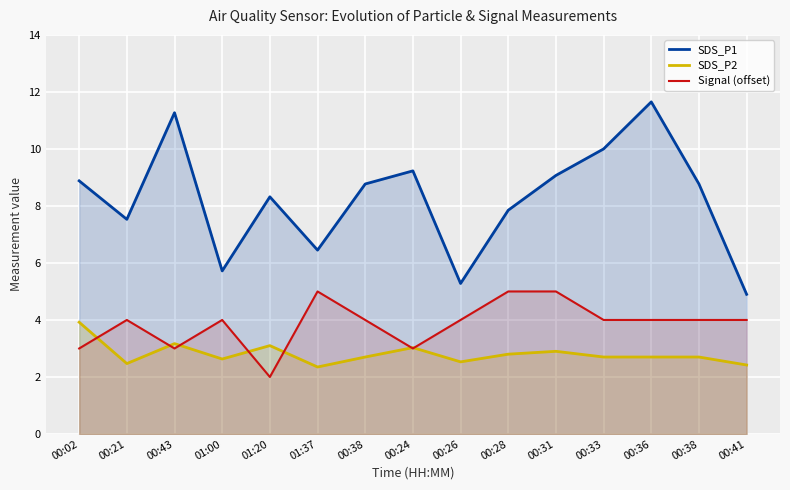

Reading left to right, transcribe all the data shown in this chart.

SDS_P1: 00:02=8.9	00:21=7.5	00:43=11.3	01:00=5.7	01:20=8.3	01:37=6.5	00:38=8.8	00:24=9.2	00:26=5.3	00:28=7.8	00:31=9.1	00:33=10.0	00:36=11.7	00:38=8.8	00:41=4.9
SDS_P2: 00:02=3.9	00:21=2.5	00:43=3.2	01:00=2.6	01:20=3.1	01:37=2.4	00:38=2.7	00:24=3.0	00:26=2.5	00:28=2.8	00:31=2.9	00:33=2.7	00:36=2.7	00:38=2.7	00:41=2.4
Signal (offset): 00:02=3.0	00:21=4.0	00:43=3.0	01:00=4.0	01:20=2.0	01:37=5.0	00:38=4.0	00:24=3.0	00:26=4.0	00:28=5.0	00:31=5.0	00:33=4.0	00:36=4.0	00:38=4.0	00:41=4.0